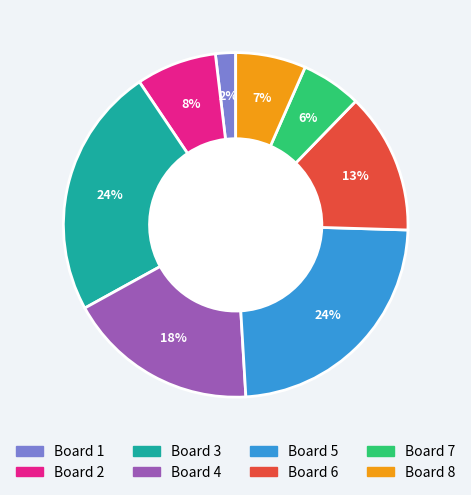

To the nearest percent, what portion does Board 8 represent?

7%